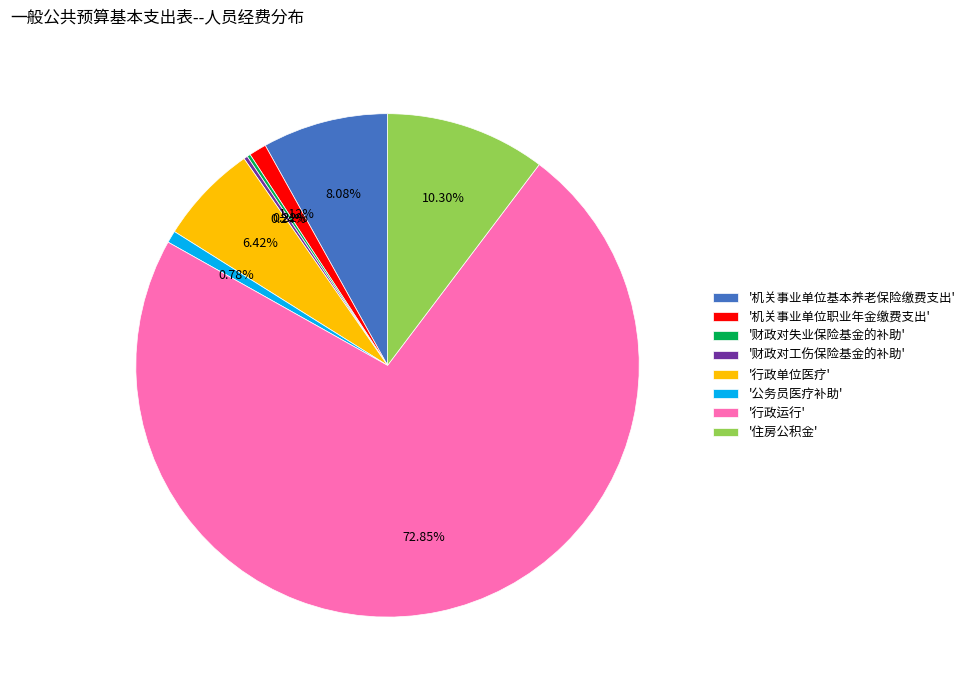

Combined, do '行政运行' and '行政单位医疗' account for over 50%?

Yes